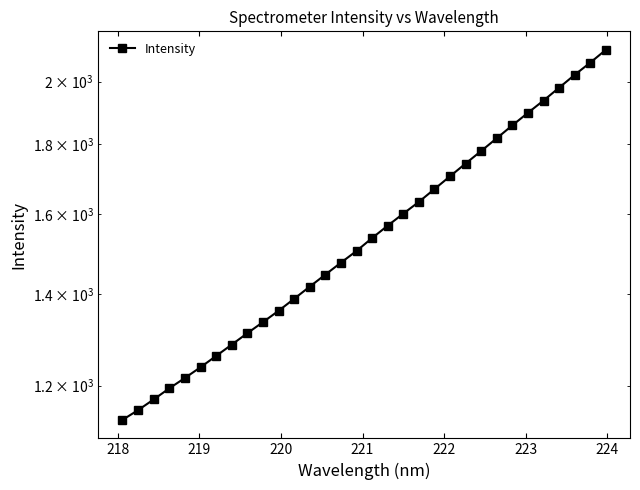

What is the difference between the maximum and minimum values?

976.5